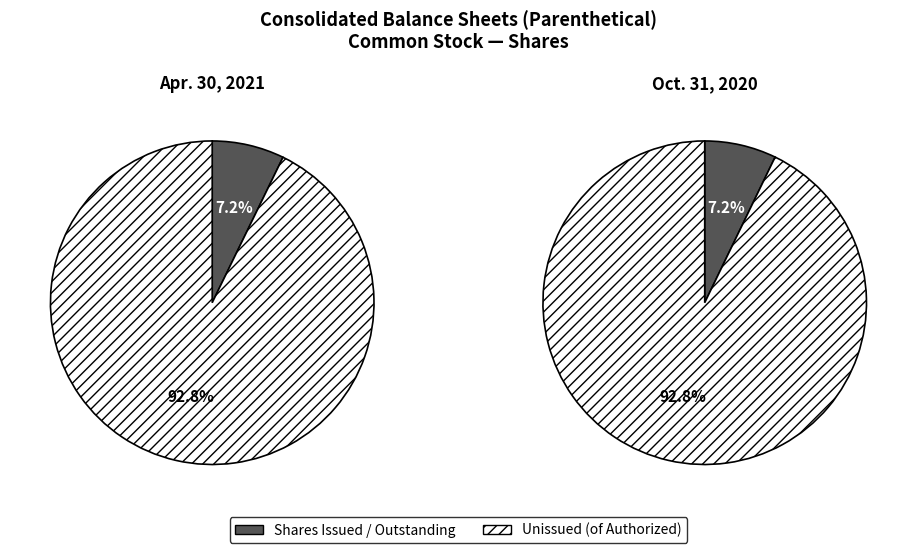

What is the difference between the highest and lowest values at Oct. 31, 2020?

150000000.0